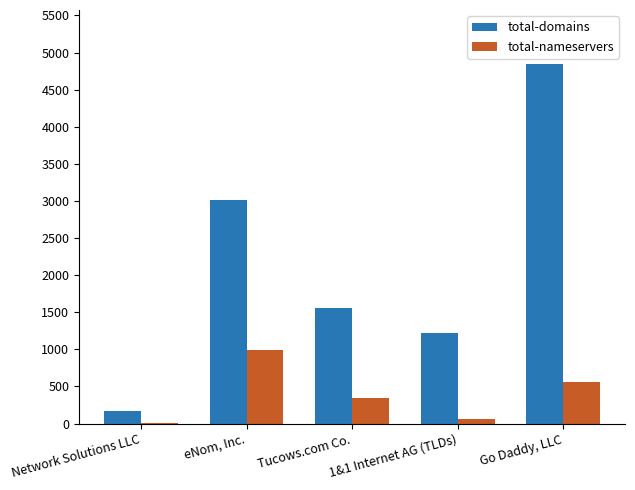

At which category is the sum across all series the highest?

Go Daddy, LLC